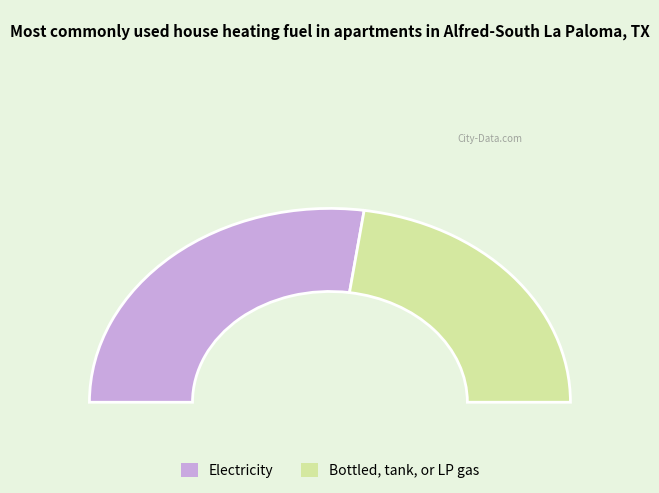

Does 4 represent more than half of the total?

No